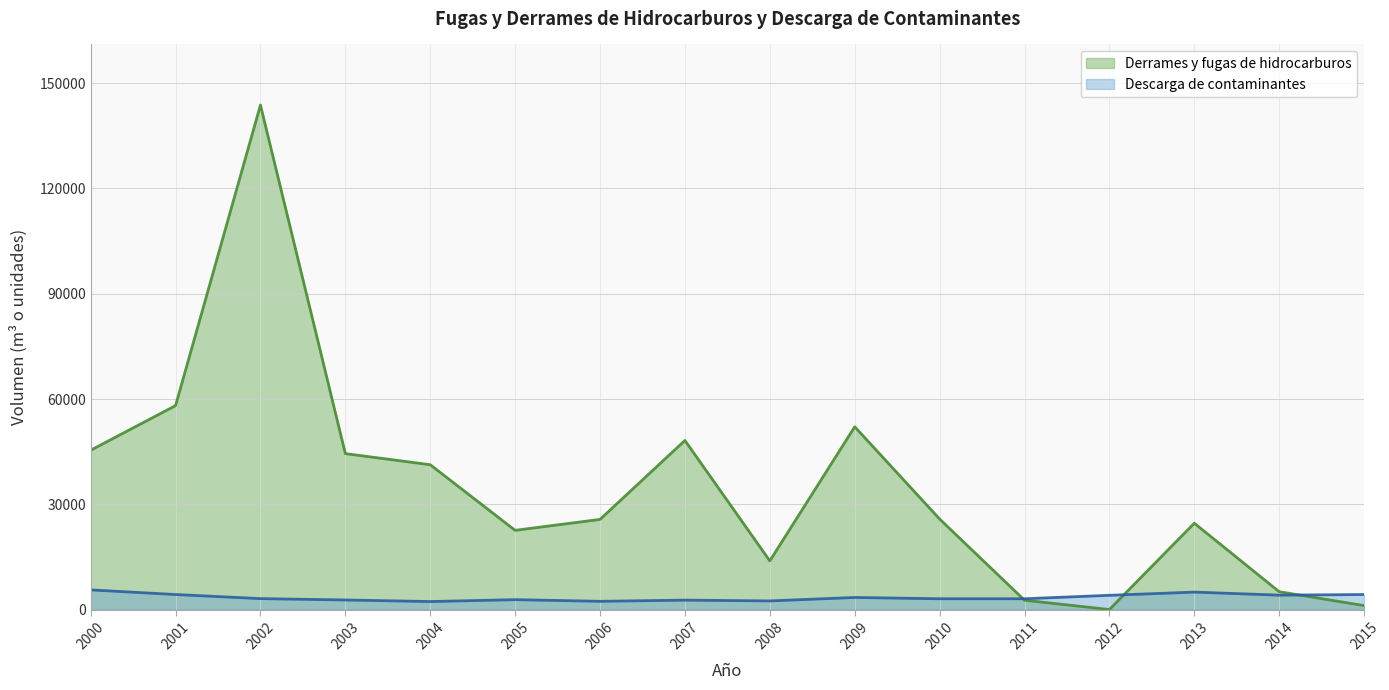

How many intersections are there between Derrames y fugas de hidrocarburos and Descarga de contaminantes?

3